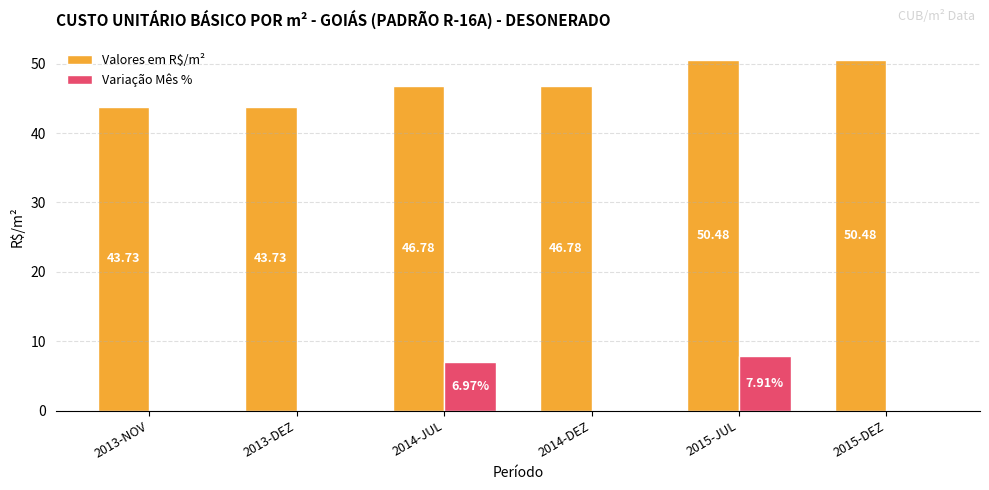

What is the total value across all series at 2014-JUL?

53.8